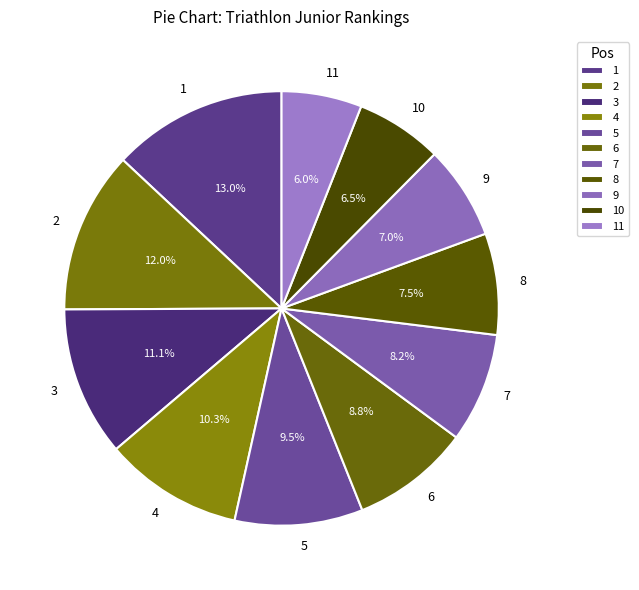

What portion of the pie excludes 6?

91.2%